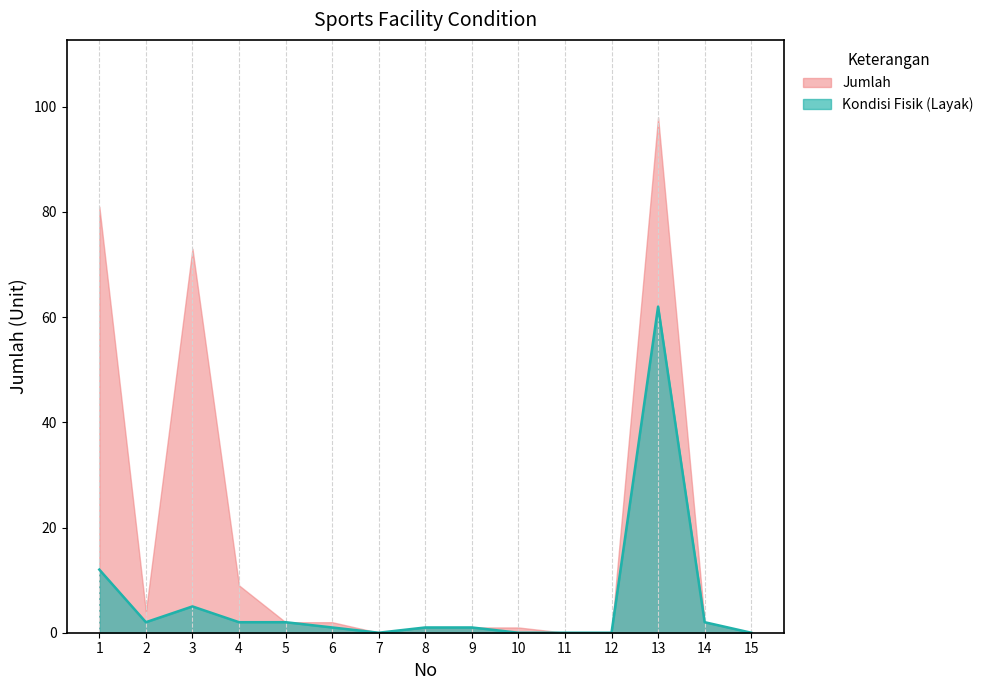

Rank the series at 11 from highest to lowest value.

Jumlah, Kondisi Fisik (Layak)